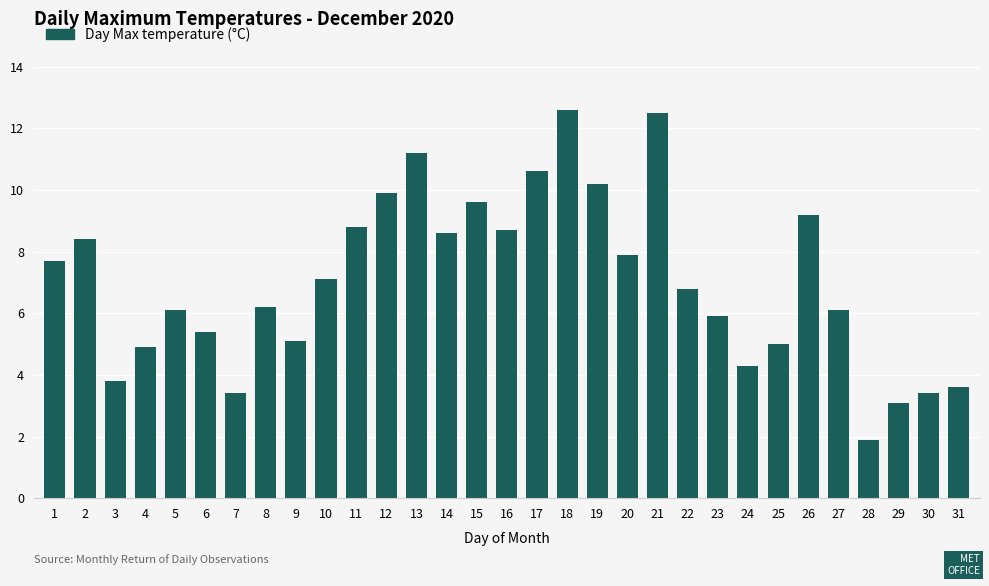

Reading left to right, transcribe all the data shown in this chart.

1=7.7	2=8.4	3=3.8	4=4.9	5=6.1	6=5.4	7=3.4	8=6.2	9=5.1	10=7.1	11=8.8	12=9.9	13=11.2	14=8.6	15=9.6	16=8.7	17=10.6	18=12.6	19=10.2	20=7.9	21=12.5	22=6.8	23=5.9	24=4.3	25=5.0	26=9.2	27=6.1	28=1.9	29=3.1	30=3.4	31=3.6